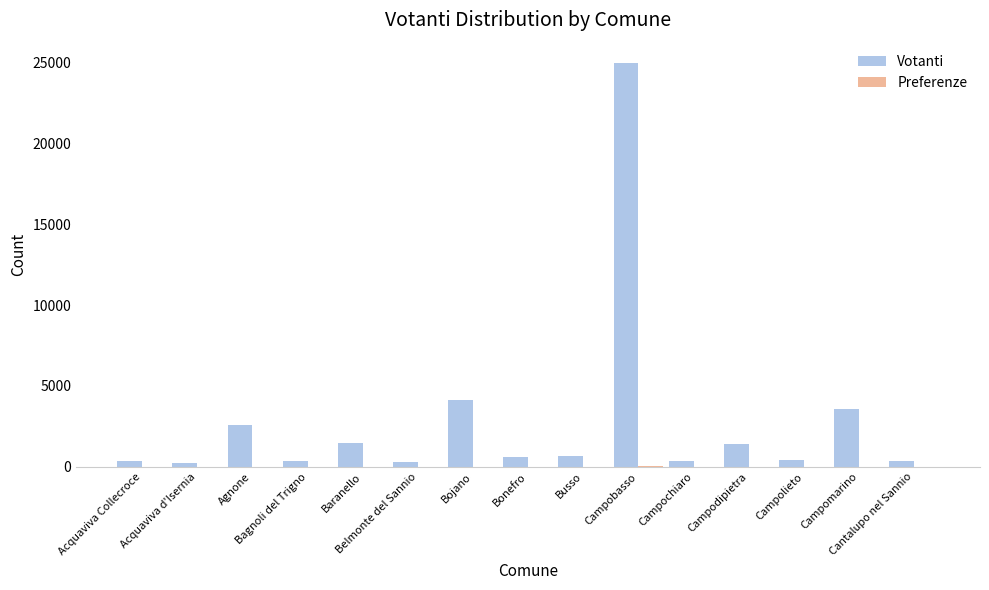

At which category is the sum across all series the highest?

Campobasso